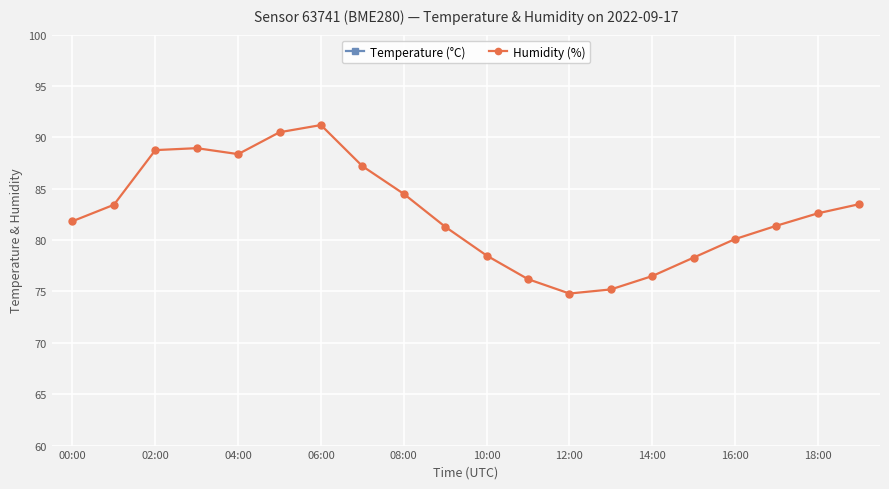

What is the minimum value for Humidity (%)?

74.8